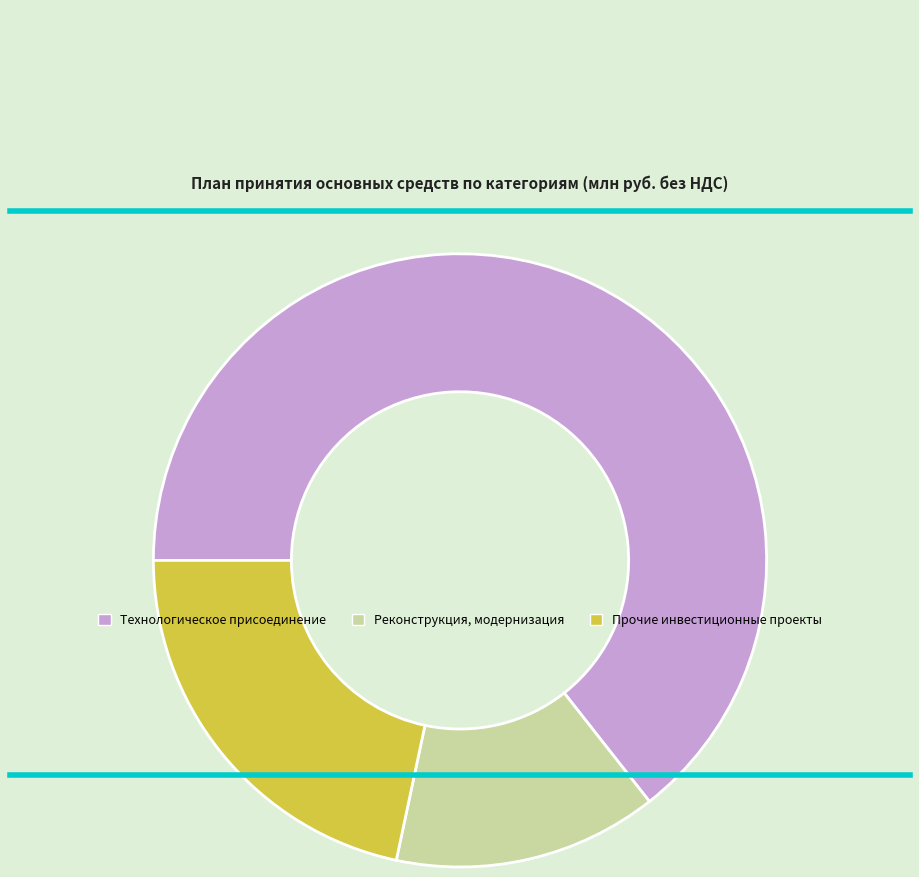

How many slices are in this pie chart?

3